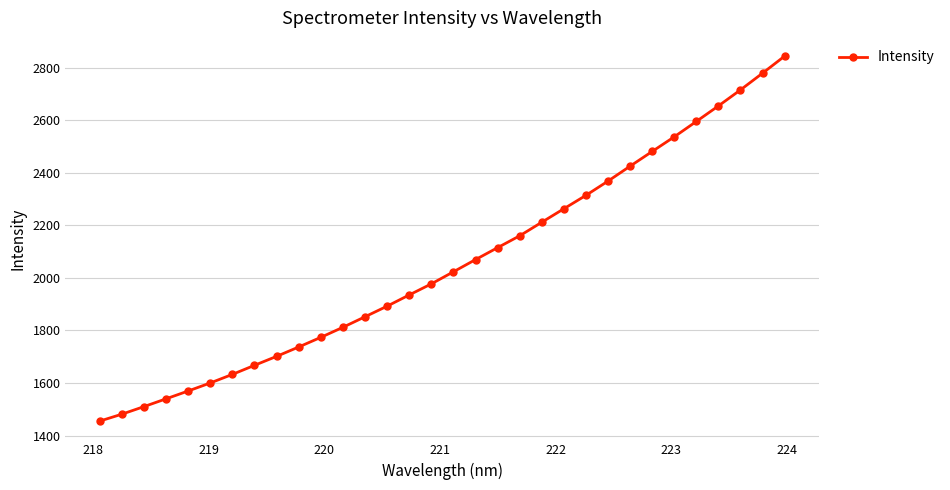

What is the difference between the maximum and minimum values?

1389.9